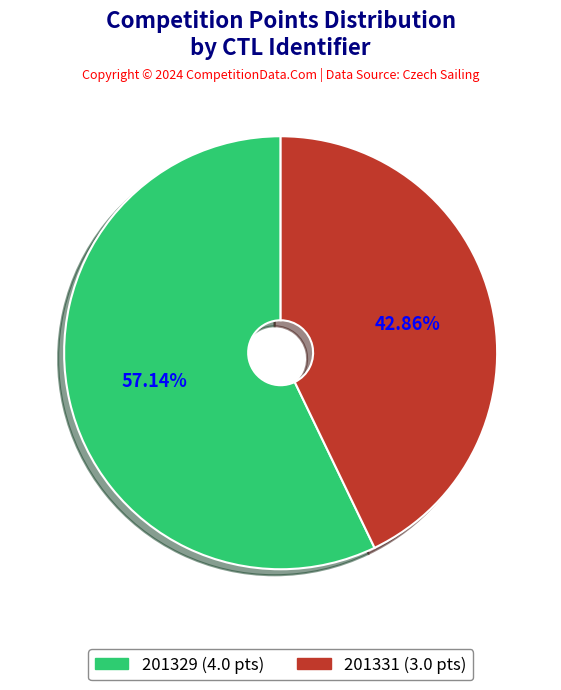

How many segments does this pie chart have?

2